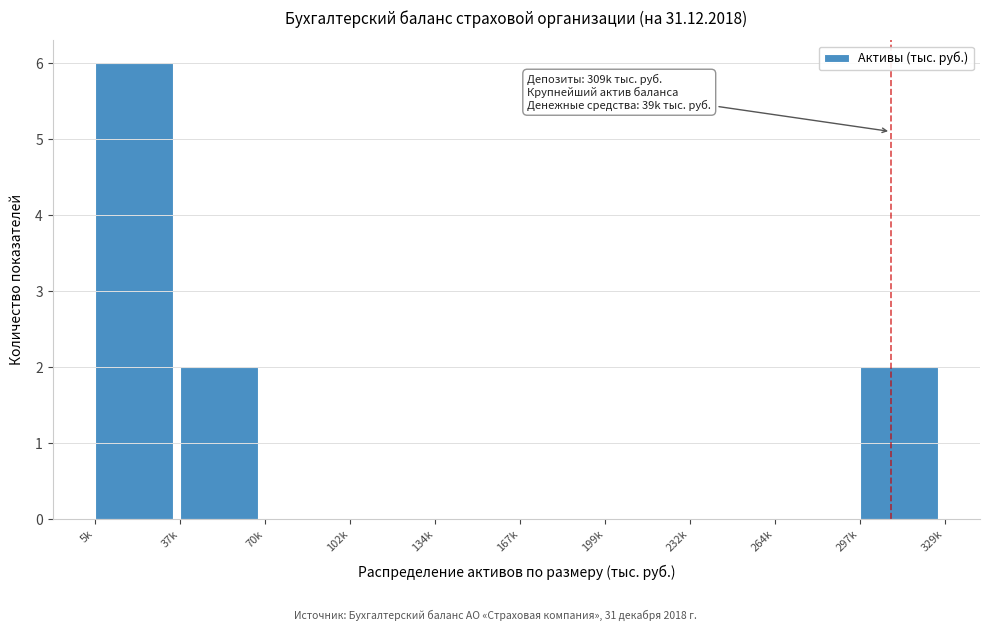

Reading left to right, extract all data points from this chart.

5k=6	37k=2	70k=0	102k=0	134k=0	167k=0	199k=0	232k=0	264k=0	297k=2